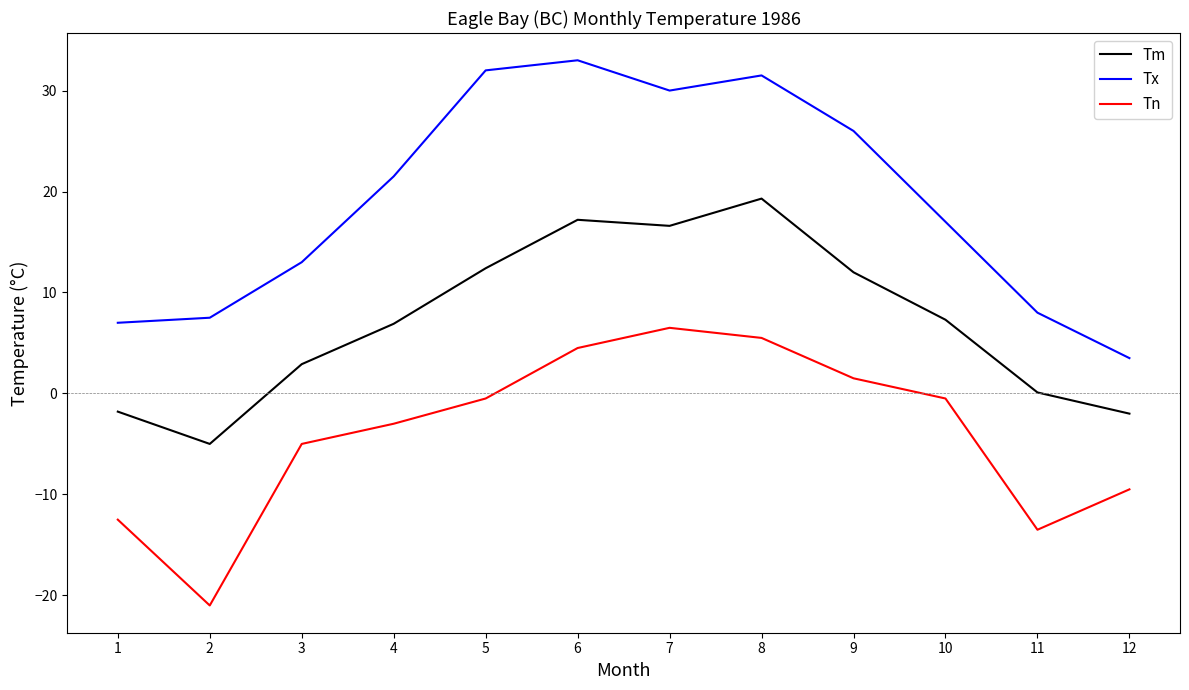

In Tm, how many points are higher than both neighbors (excluding endpoints)?

2